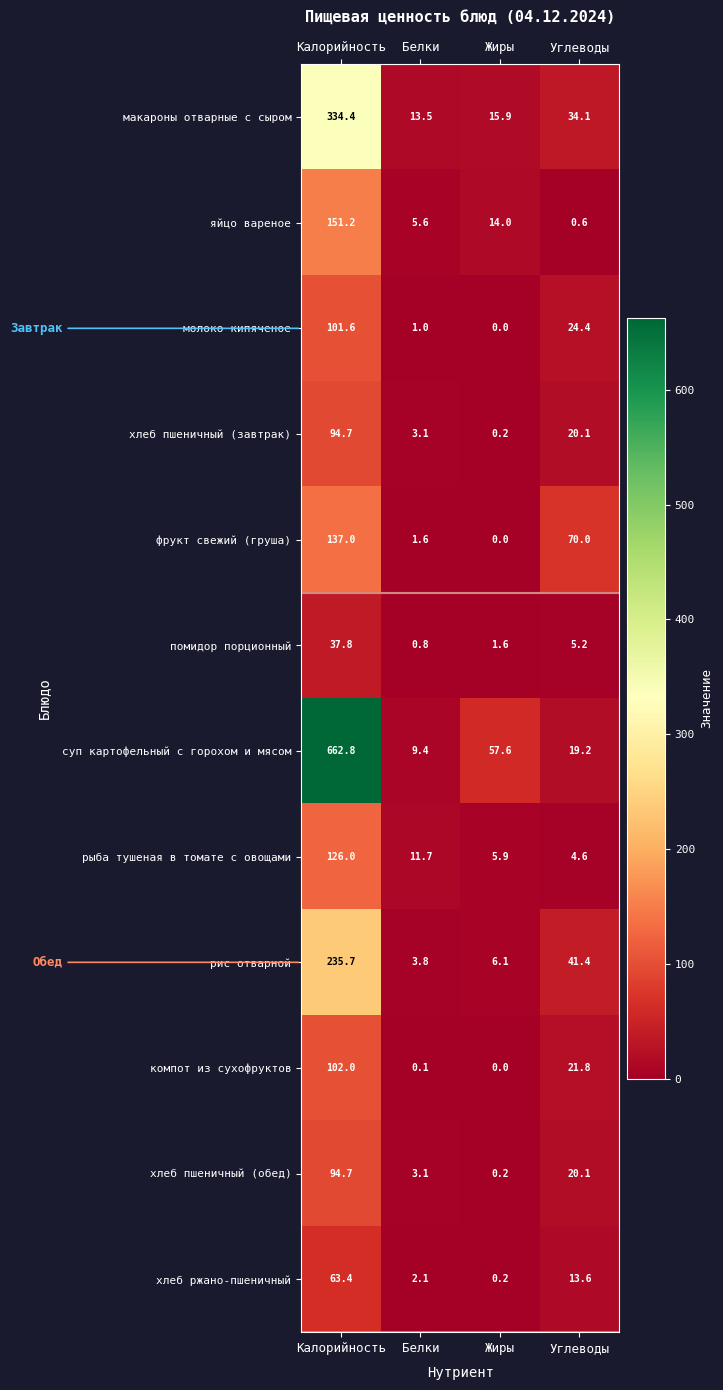

What is the sum of all хлеб пшеничный (обед) values?

118.1